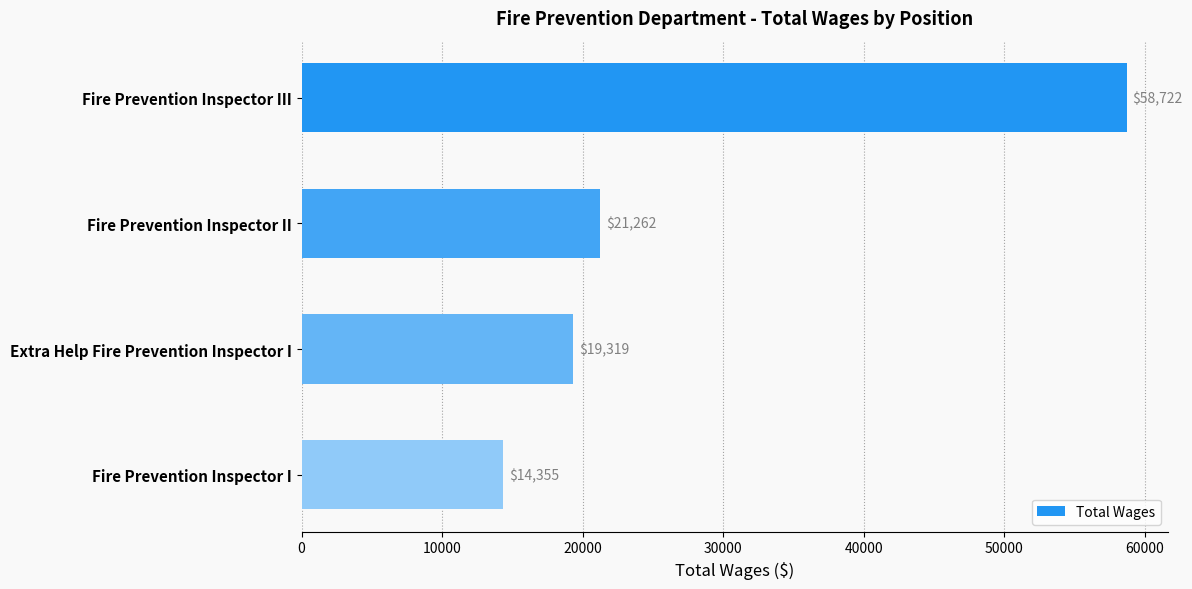

Where is the data nearest to the value 36538?

Fire Prevention Inspector II